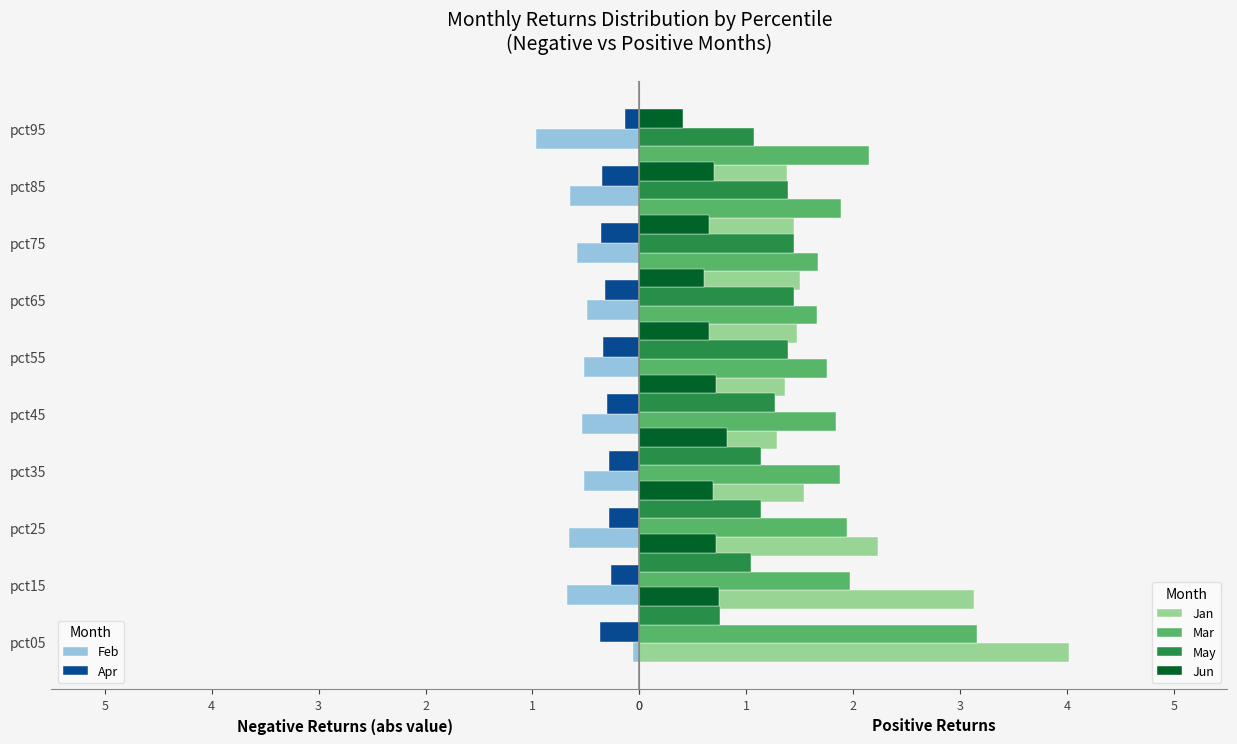

True or false: Apr has a value of 0.3 at pct15.

True